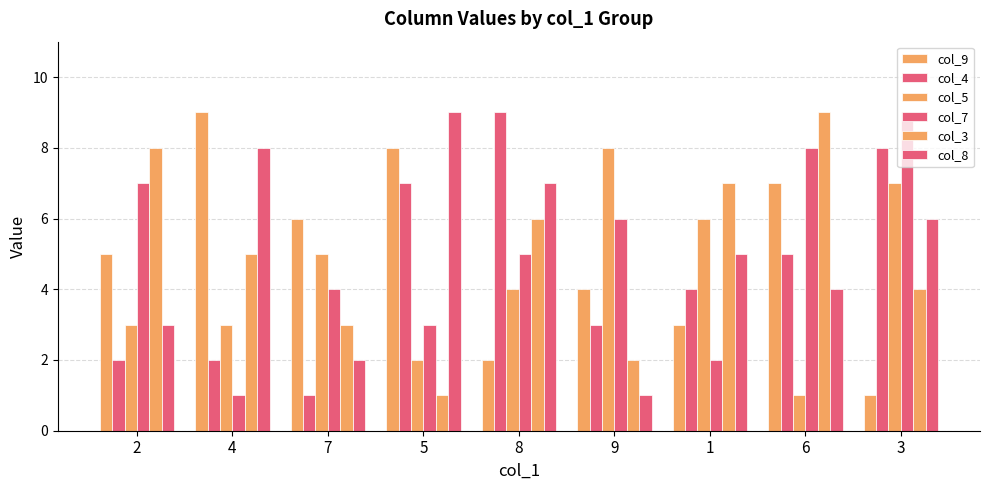

How many categories are shown in the chart?

9